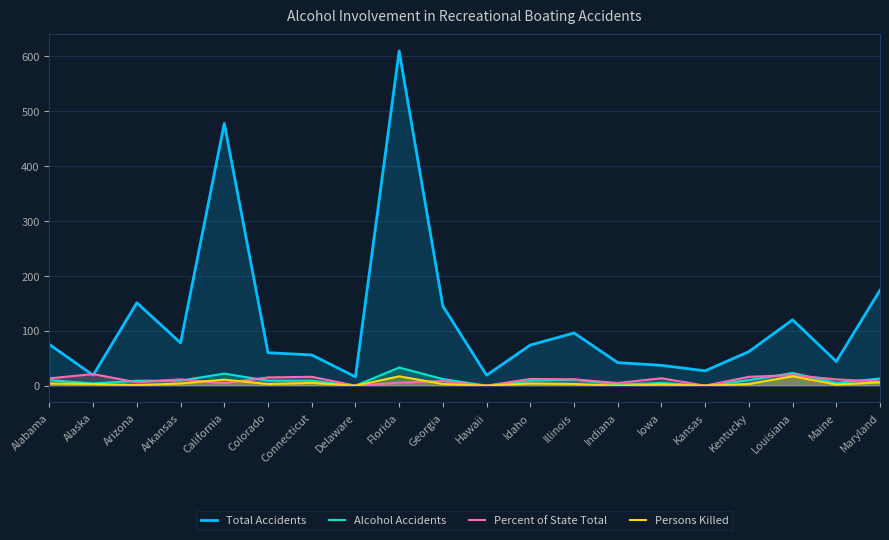

What is the sum of all Persons Killed values?

88.0